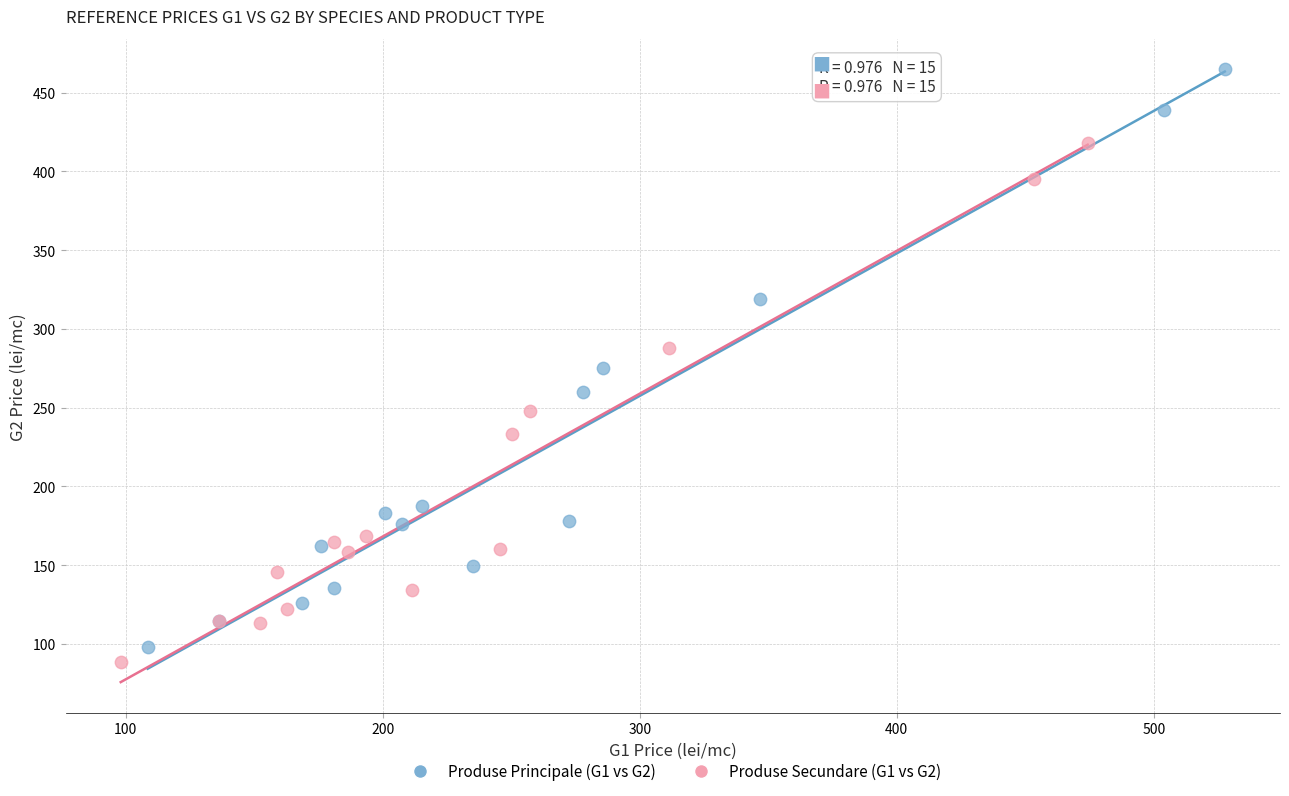

What are all the series names shown in the legend?

Produse Principale (G1 vs G2), Produse Secundare (G1 vs G2)